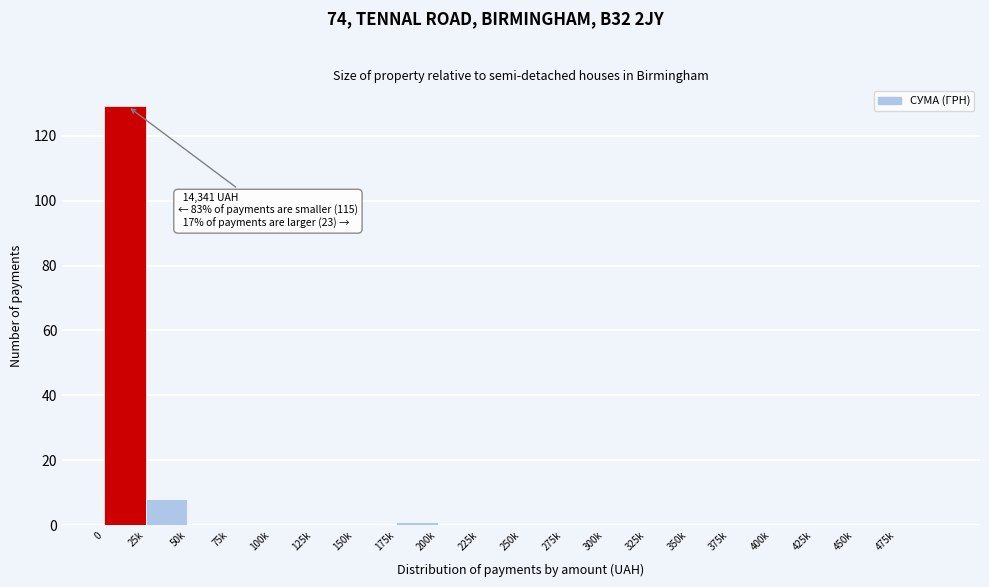

Reading left to right, what are all the values shown in this chart?

0=129	25k=8	50k=0	75k=0	100k=0	125k=0	150k=0	175k=1	200k=0	225k=0	250k=0	275k=0	300k=0	325k=0	350k=0	375k=0	400k=0	425k=0	450k=0	475k=0